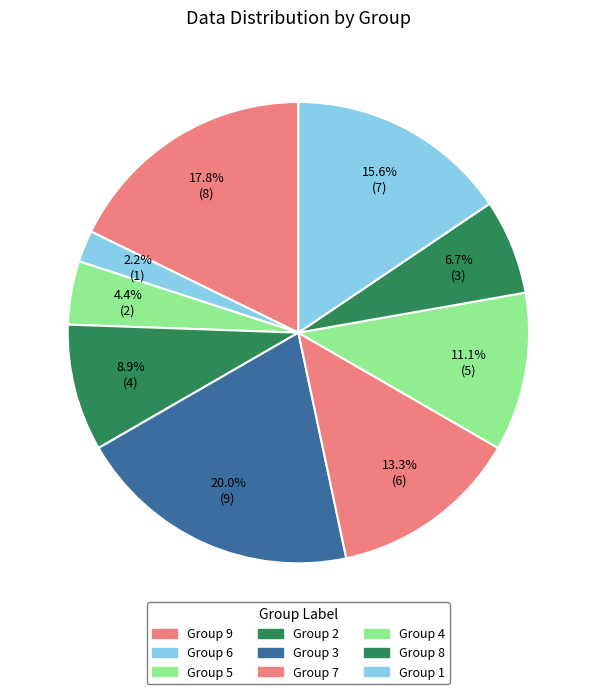

How many segments does this pie chart have?

9